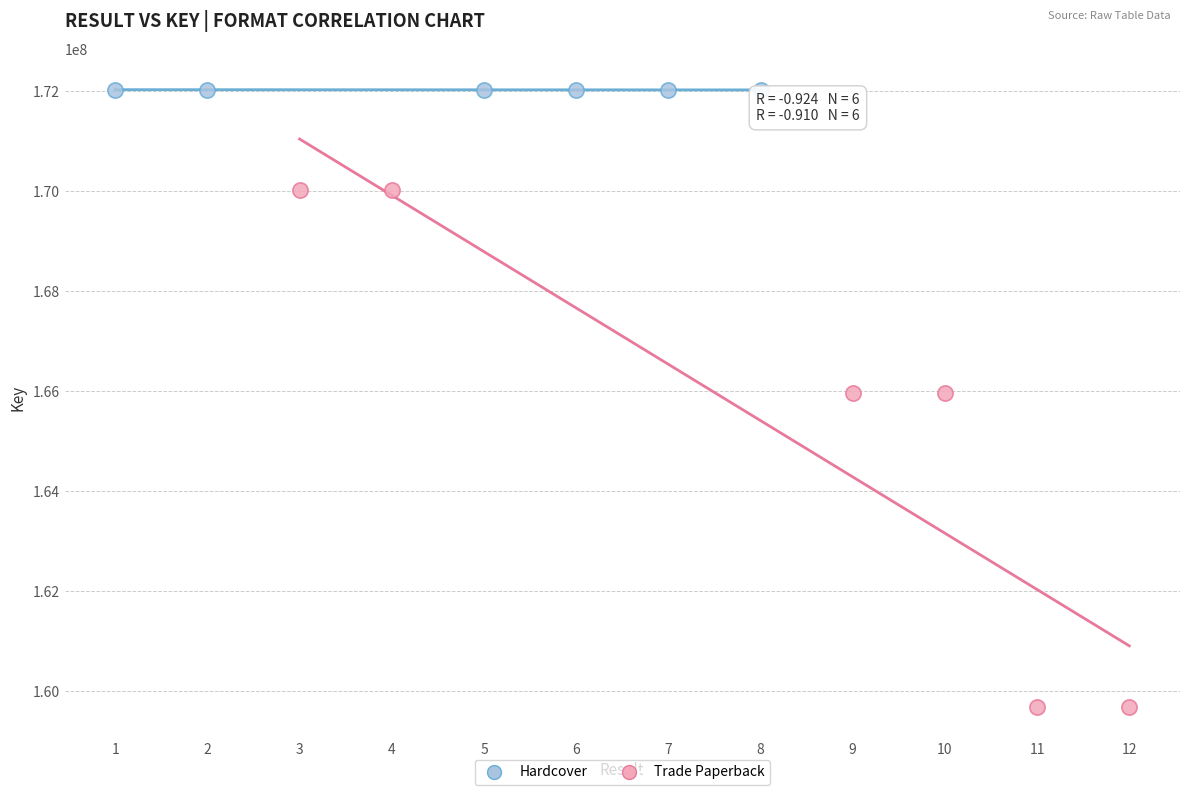

What are all the series names shown in the legend?

Hardcover, Trade Paperback